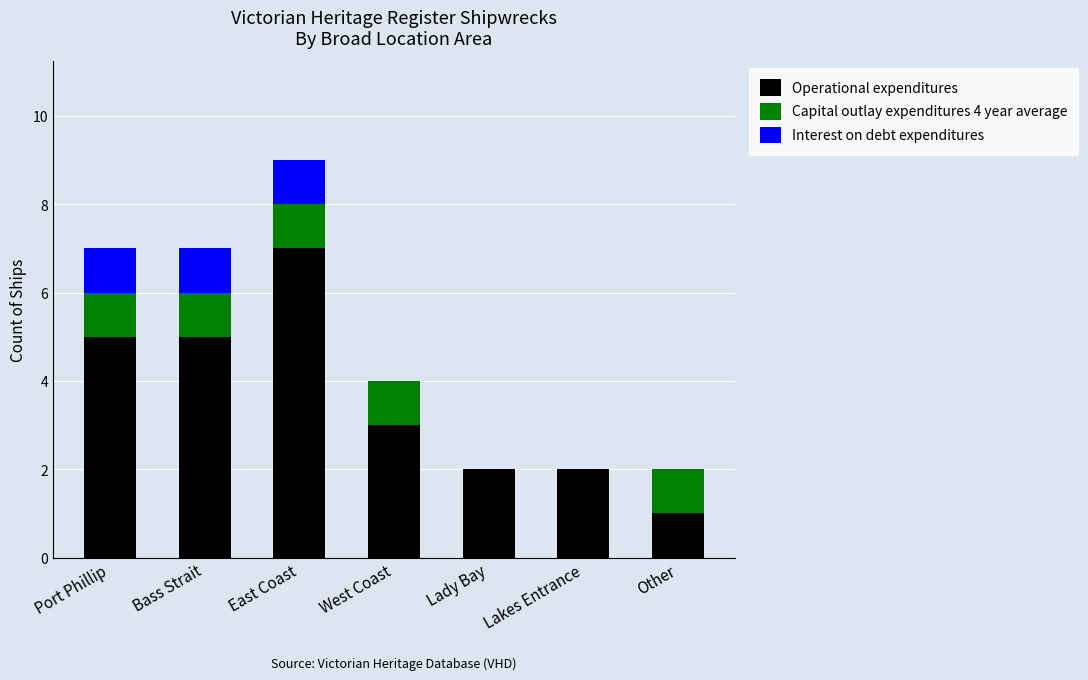

At which label does Operational expenditures reach its peak?

East Coast